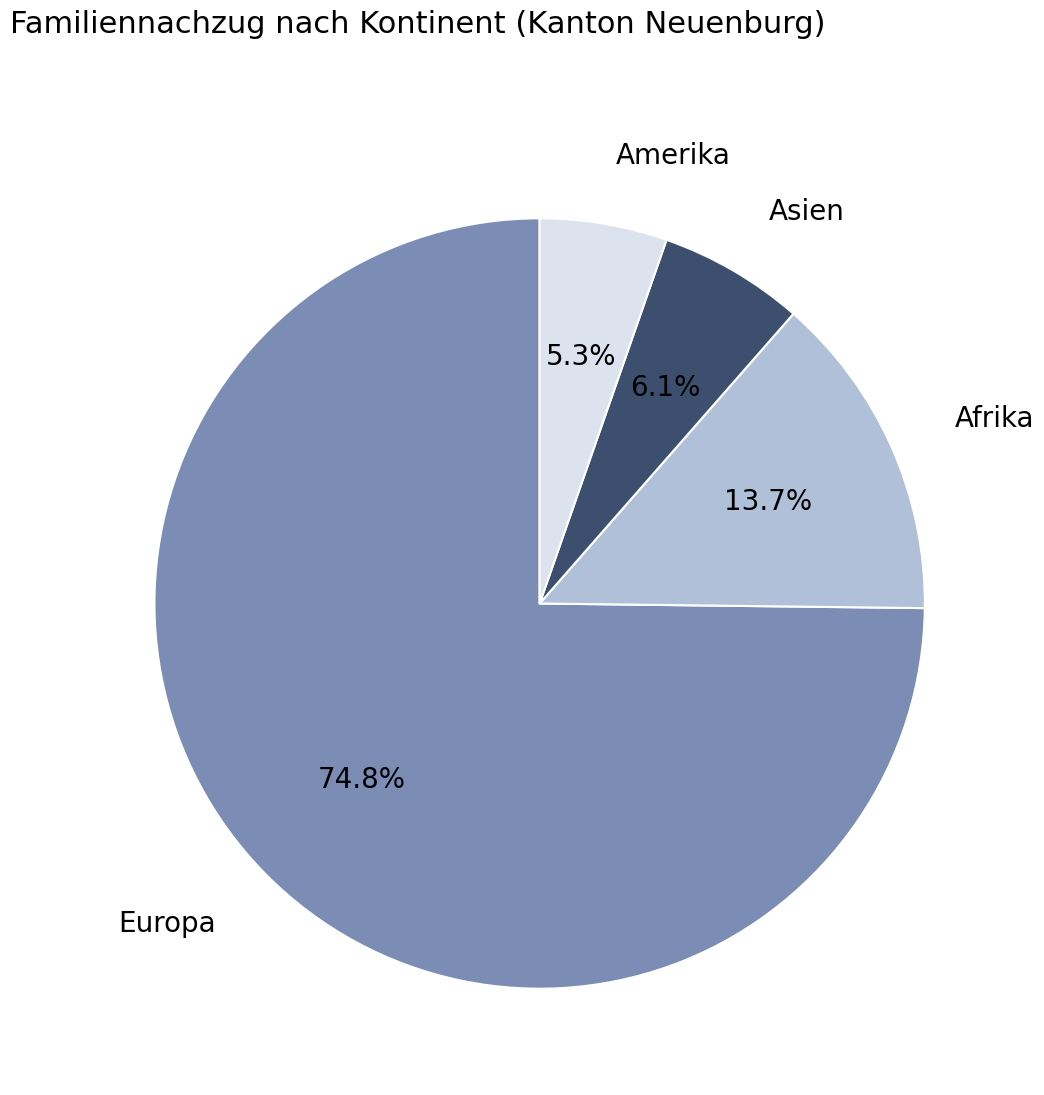

What percentage is the Europa slice, to the nearest percent?

75%